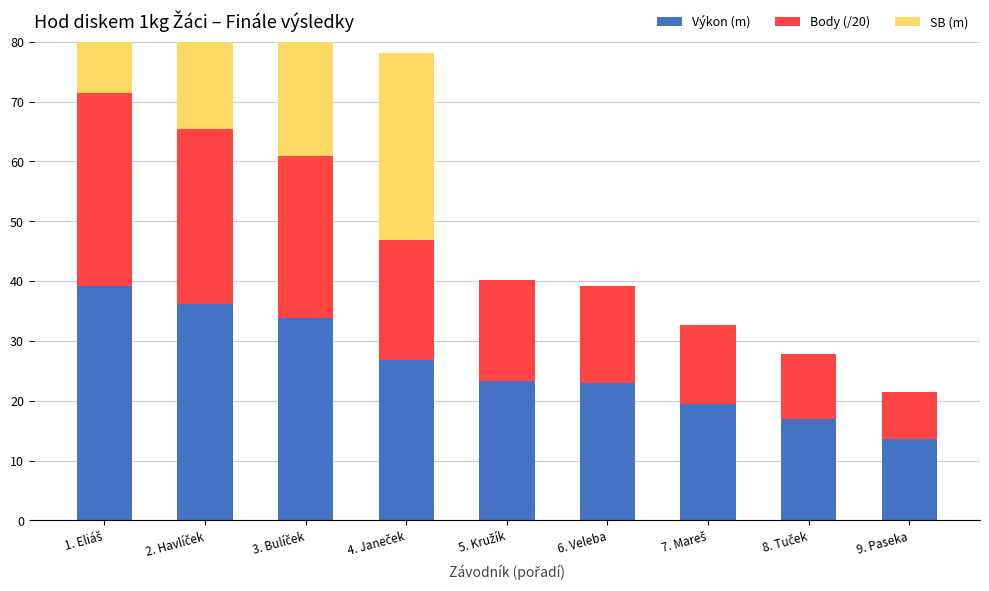

What is the spread (max minus min) of values at 5. Kružík?

23.4